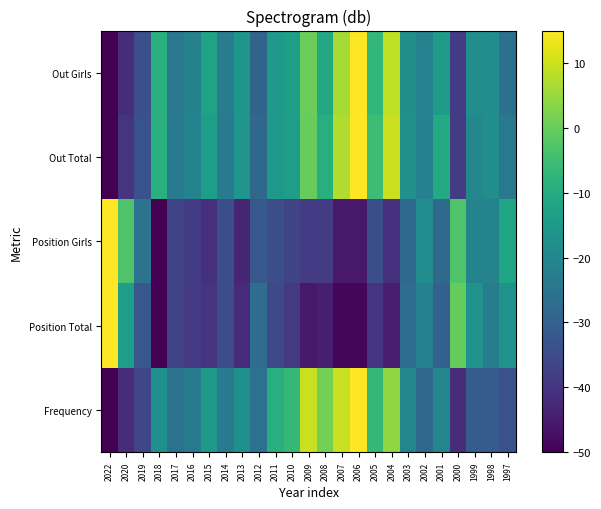

Reading left to right, what are all the values shown in this chart?

Frequency: 2022=-50.0	2020=-41.9	2019=-36.5	2018=-17.5	2017=-25.6	2016=-22.9	2015=-14.8	2014=-22.9	2013=-17.5	2012=-25.6	2011=-9.4	2010=-6.7	2009=9.6	2008=1.5	2007=9.6	2006=15.0	2005=-6.7	2004=4.2	2003=-20.2	2002=-28.3	2001=-20.2	2000=-41.9	1999=-31.0	1998=-31.0	1997=-33.8
Position Total: 2022=15.0	2020=-13.6	2019=-32.4	2018=-50.0	2017=-36.8	2016=-39.0	2015=-40.1	2014=-34.6	2013=-42.3	2012=-26.9	2011=-35.7	2010=-39.0	2009=-45.6	2008=-44.5	2007=-48.9	2006=-48.9	2005=-40.1	2004=-44.5	2003=-26.9	2002=-21.4	2001=-30.2	2000=-0.4	1999=-16.9	1998=-22.5	1997=-16.9
Position Girls: 2022=15.0	2020=-2.9	2019=-25.3	2018=-50.0	2017=-36.6	2016=-38.8	2015=-41.0	2014=-34.3	2013=-43.3	2012=-32.1	2011=-34.3	2010=-36.6	2009=-38.8	2008=-38.8	2007=-45.5	2006=-45.5	2005=-34.3	2004=-41.0	2003=-27.6	2002=-18.6	2001=-27.6	2000=-2.9	1999=-20.9	1998=-20.9	1997=-11.9
Out Total: 2022=-50.0	2020=-40.3	2019=-33.6	2018=-8.7	2017=-23.0	2016=-20.7	2015=-13.5	2014=-23.0	2013=-16.0	2012=-28.1	2011=-15.3	2010=-13.6	2009=0.0	2008=-9.3	2007=7.2	2006=15.0	2005=-5.2	2004=9.9	2003=-17.4	2002=-21.4	2001=-10.2	2000=-38.8	1999=-20.0	1998=-18.1	1997=-23.8
Out Girls: 2022=-50.0	2020=-41.5	2019=-34.0	2018=-8.6	2017=-24.1	2016=-21.4	2015=-12.5	2014=-22.4	2013=-15.8	2012=-29.0	2011=-14.9	2010=-13.2	2009=0.3	2008=-10.8	2007=6.3	2006=15.0	2005=-6.9	2004=8.9	2003=-17.9	2002=-21.1	2001=-14.1	2000=-38.6	1999=-17.9	1998=-18.1	1997=-25.9